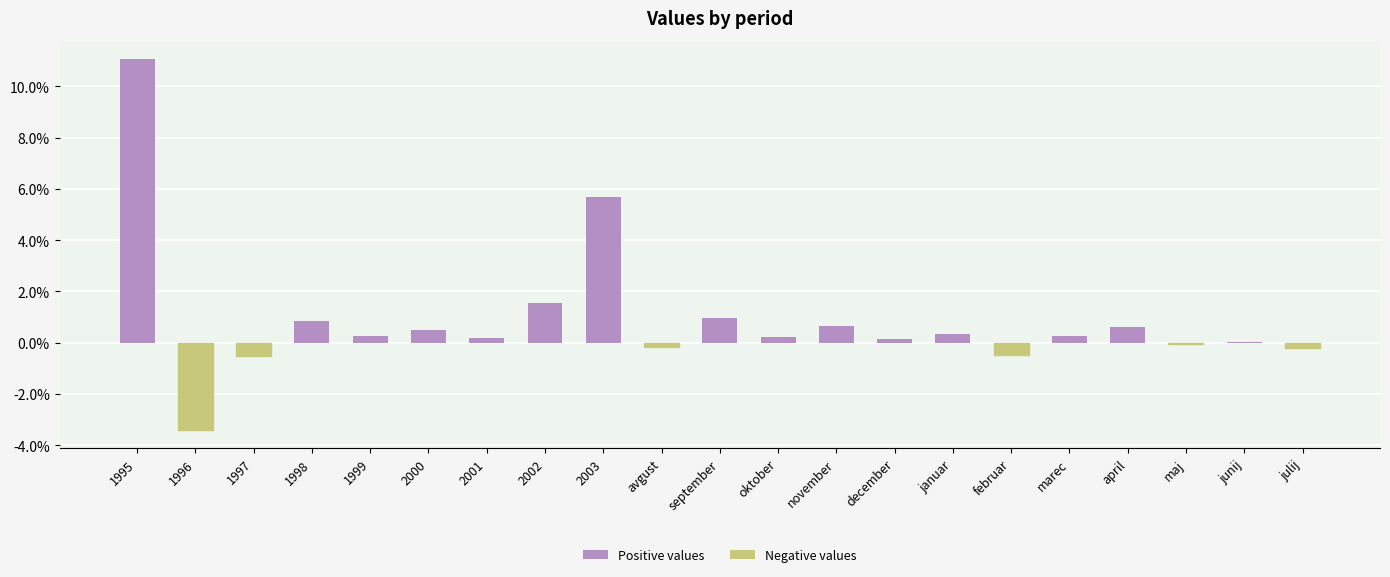

List the labels in order of value, largest first.

1995, 2003, 2002, september, 1998, november, april, 2000, januar, 1999, marec, oktober, 2001, december, junij, maj, avgust, julij, februar, 1997, 1996